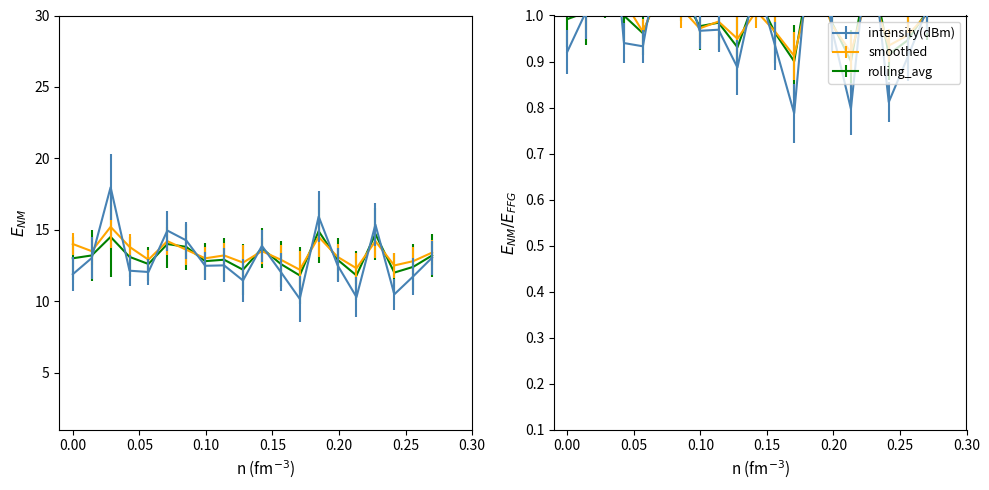

In rolling_avg, how many points are lower than both neighbors (excluding endpoints)?

6